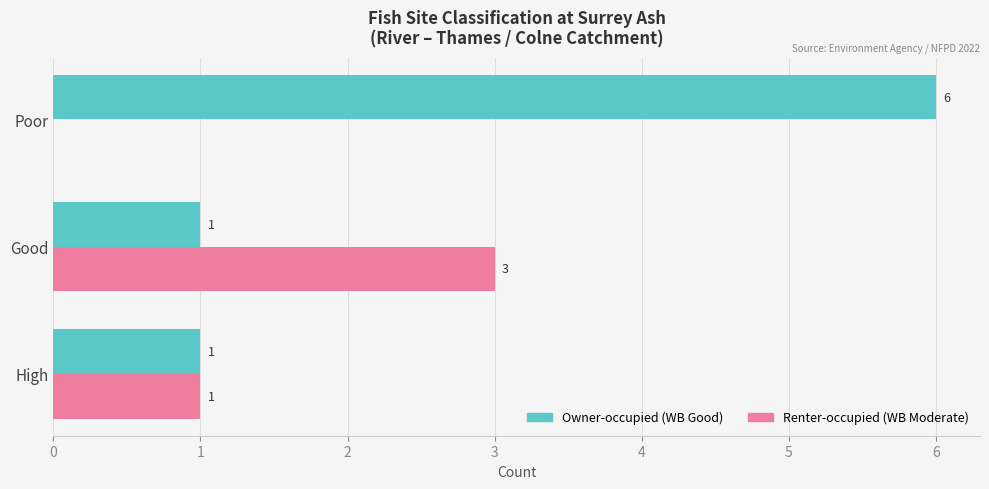

What is the total value across all series at Poor?

6